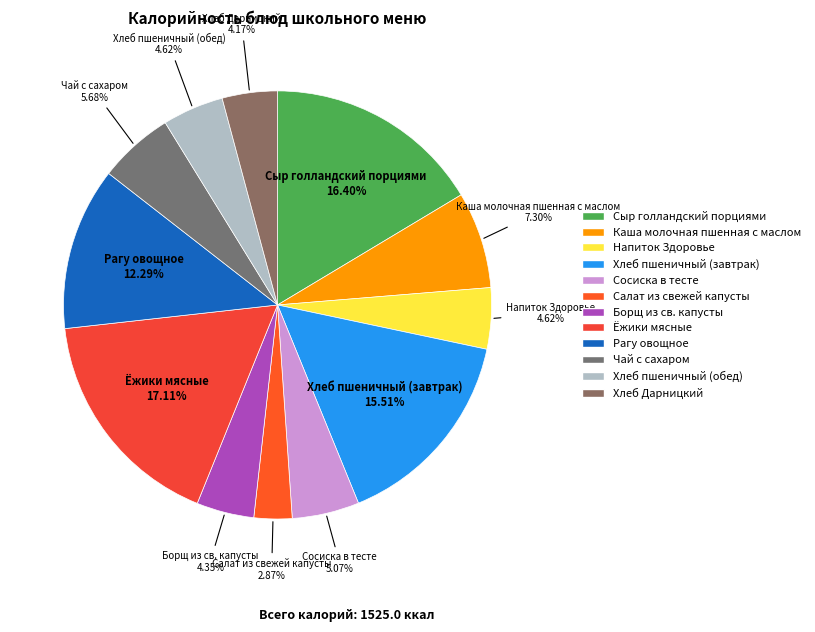

Do Рагу овощное and Сосиска в тесте together represent more than half of the pie?

No